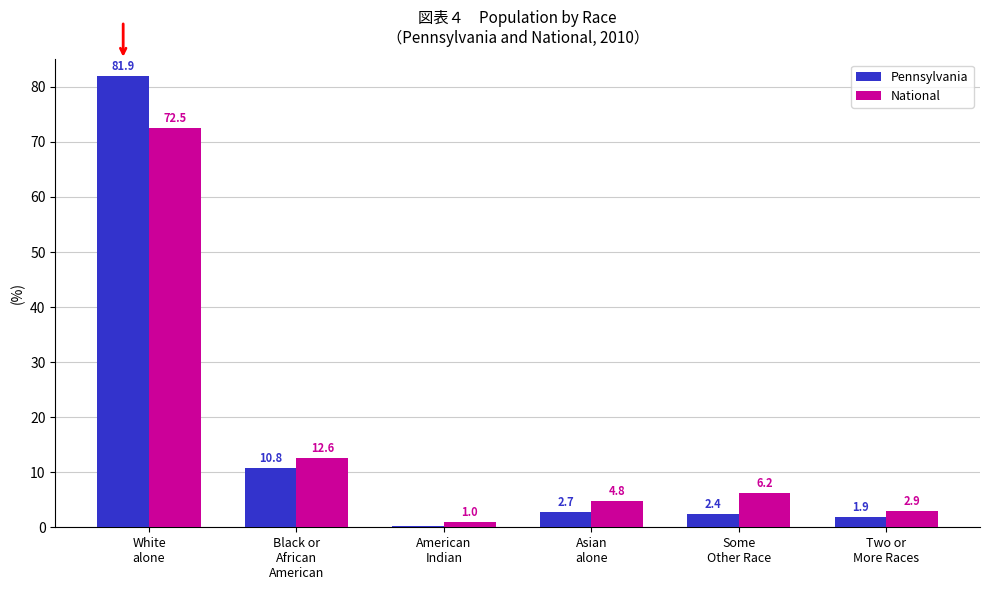

What is the highest value of the Pennsylvania series?

81.9